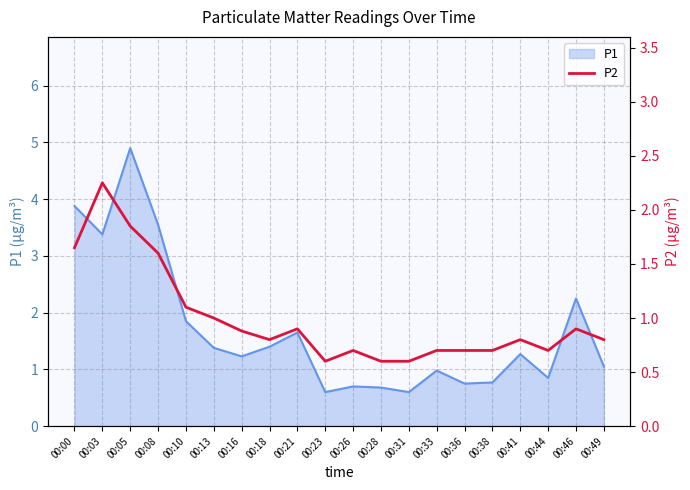

The chart shows a value of 0.6 at 00:23. True or false?

True